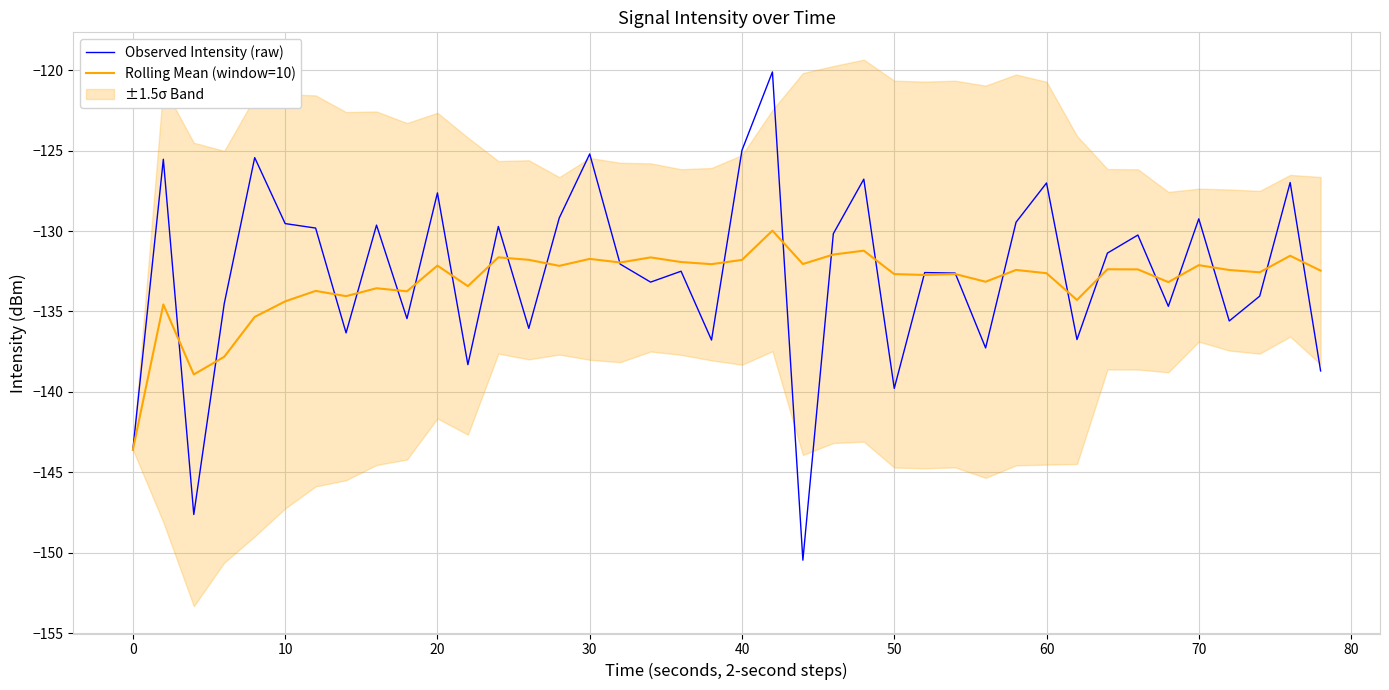

True or false: Rolling Mean (window=10) has more than 2 interior local peaks.

True